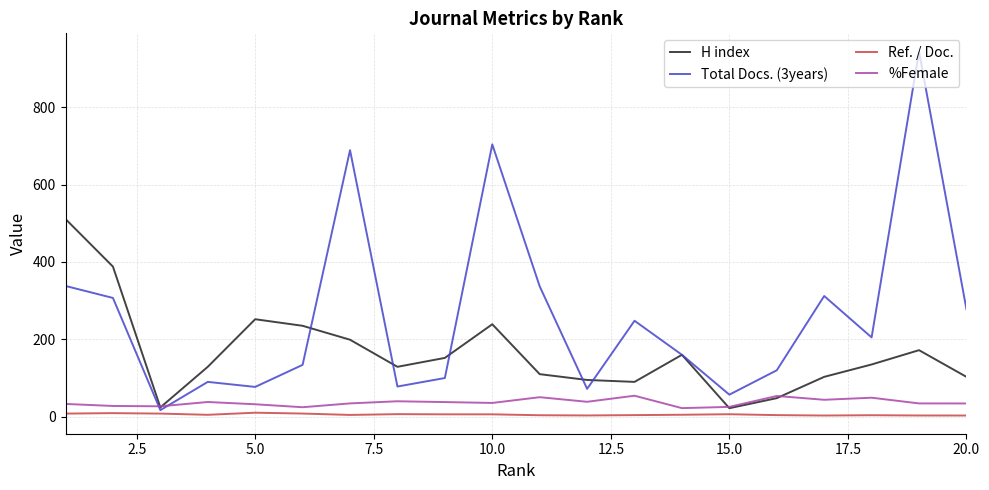

What are all the series names shown in the legend?

H index, Total Docs. (3years), Ref. / Doc., %Female